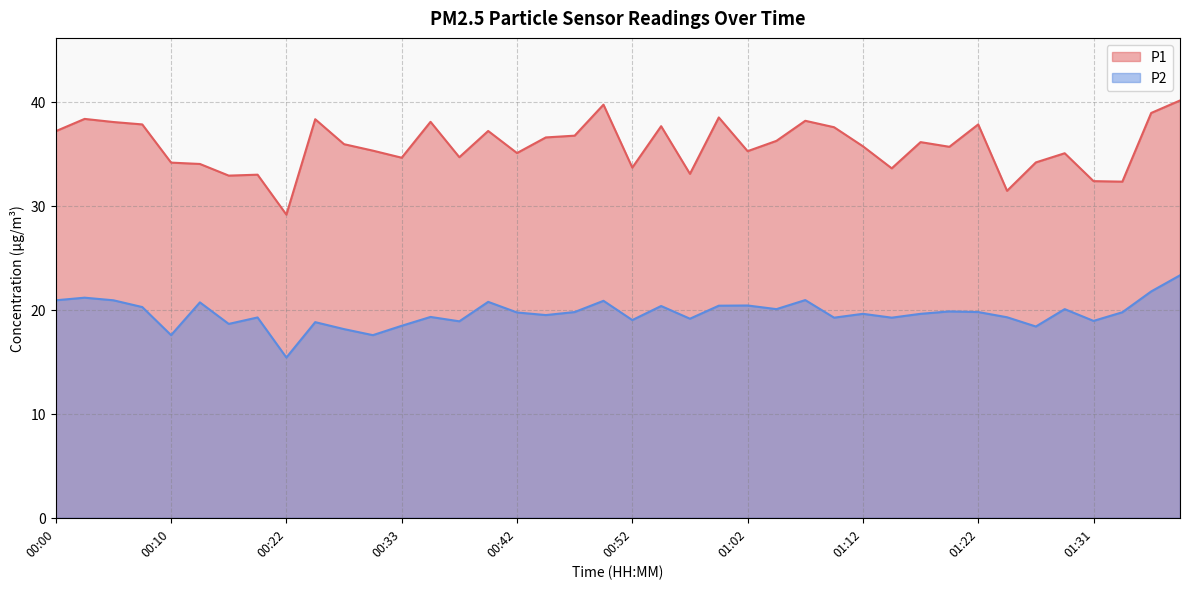

At which category is the sum across all series the highest?

01:39